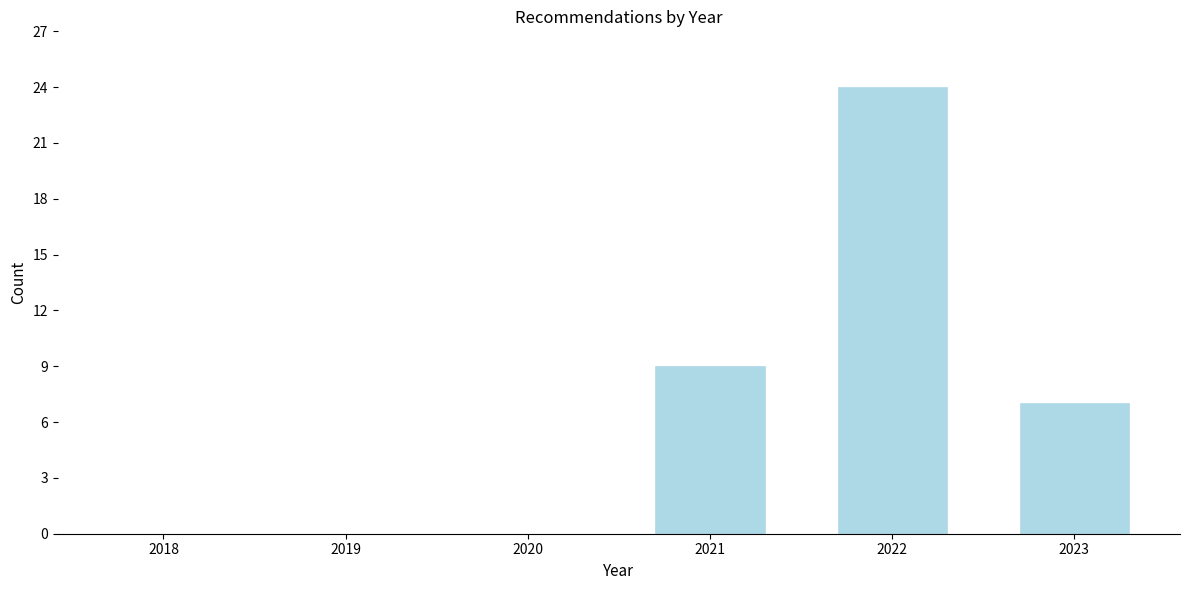

Reading right to left, extract all data points from this chart.

2023=7	2022=24	2021=9	2020=0	2019=0	2018=0